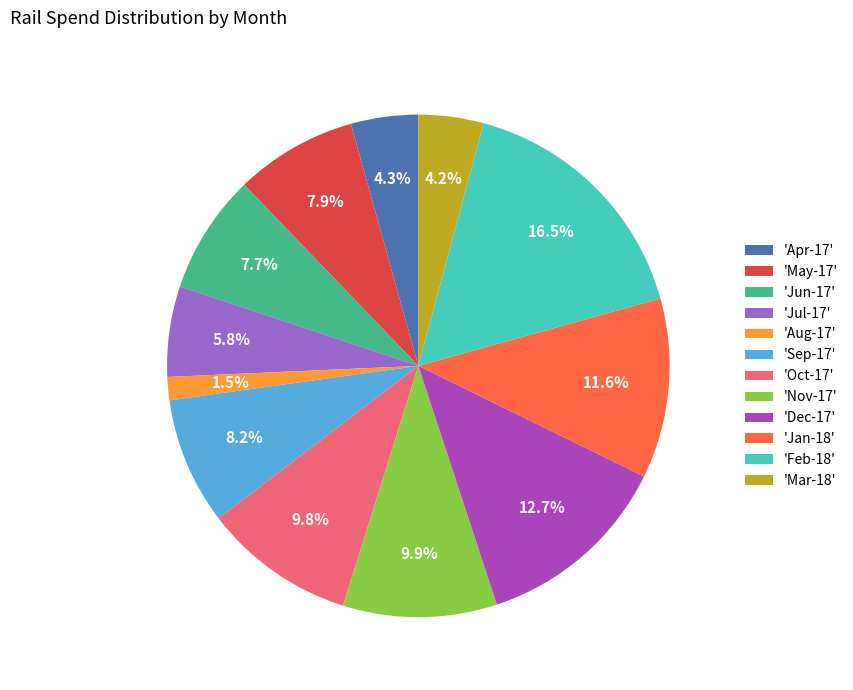

What is the total percentage of 'Oct-17' and 'Jan-18'?

21.4%